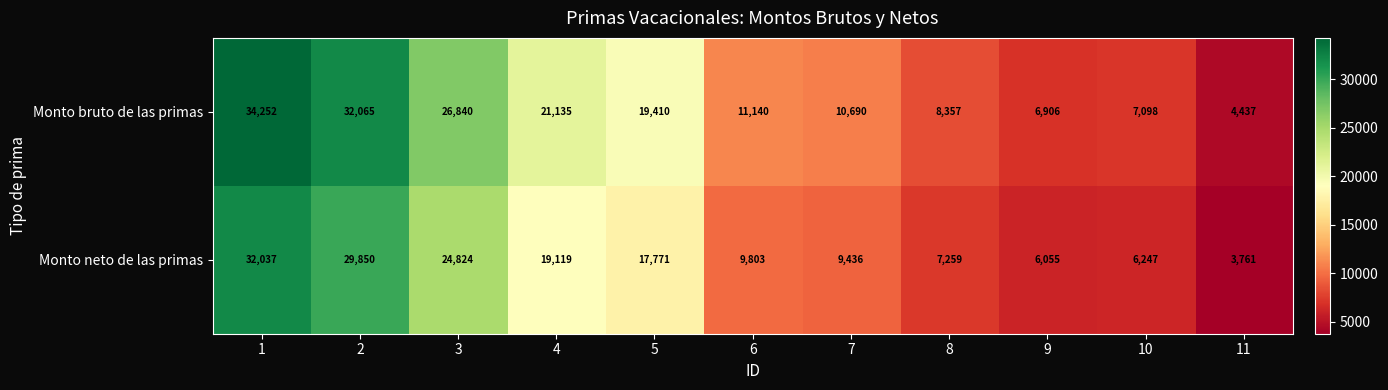

What is the difference between the highest and lowest values at 4?

2016